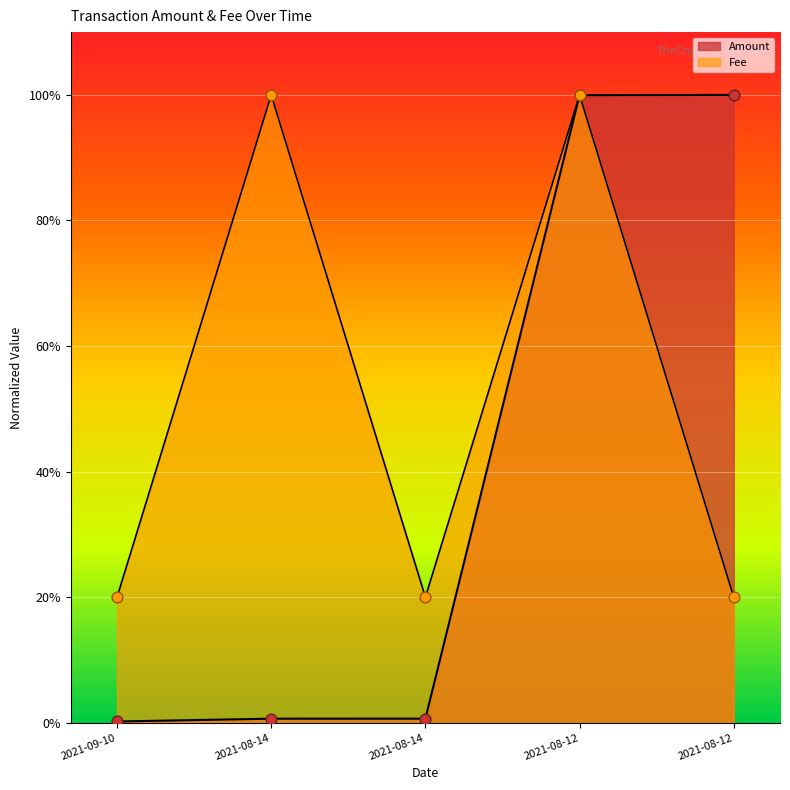

Which series reaches the minimum Y coordinate?

Amount